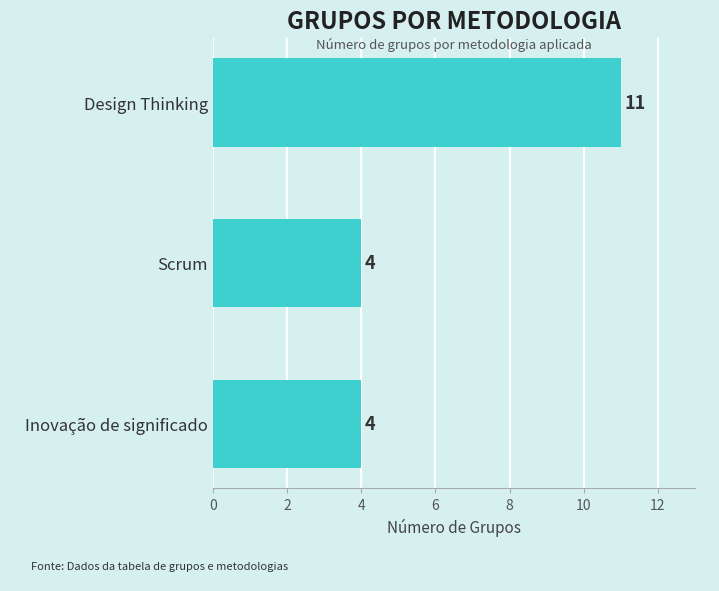

Reading top to bottom, list all the values displayed in this chart.

11	4	4